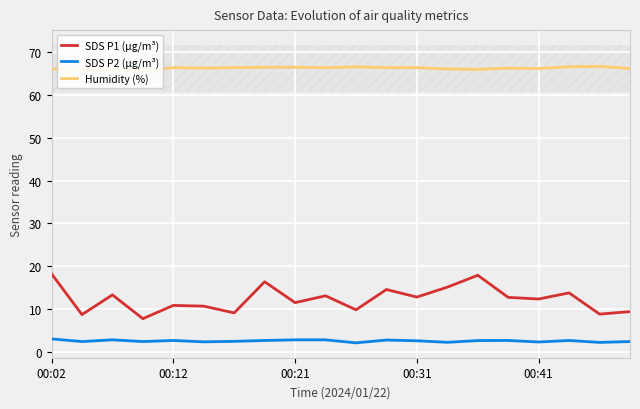

Rank the series by their average value, from lowest to highest.

SDS P2 (µg/m³), SDS P1 (µg/m³), Humidity (%)